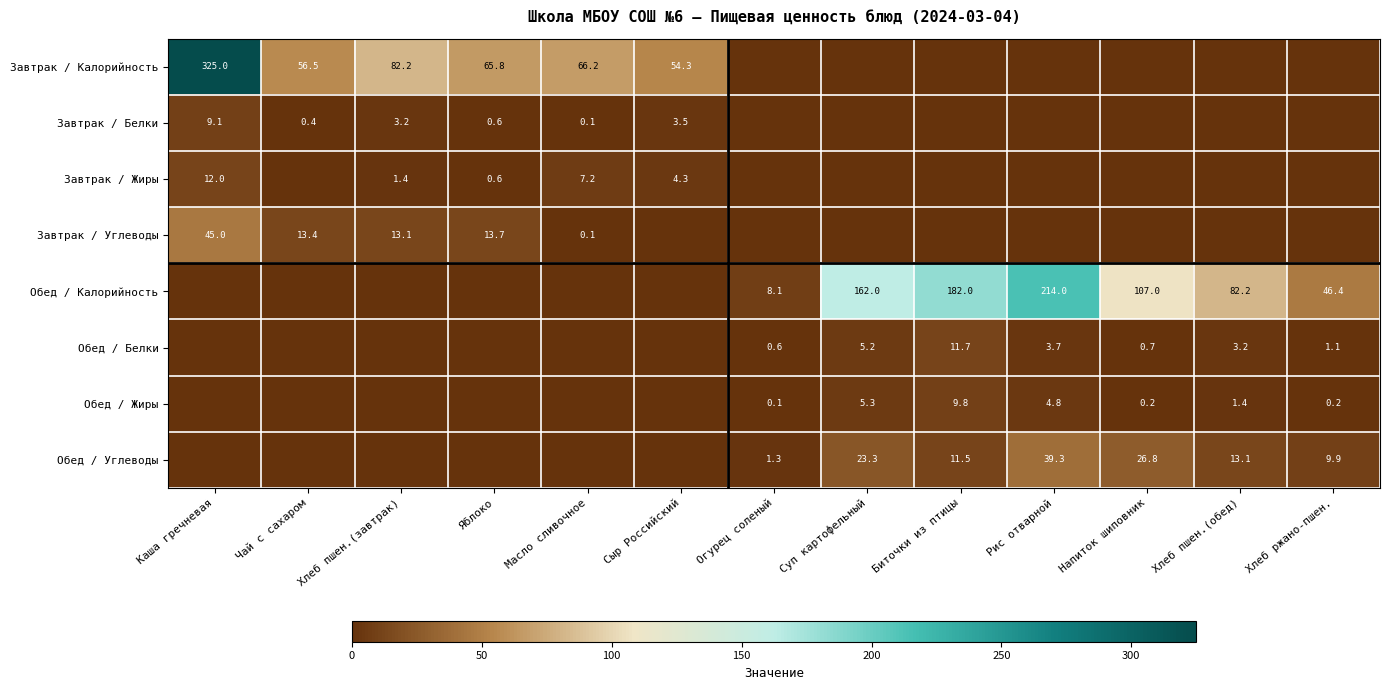

The value of Обед / Калорийность at Огурец соленый is 8.1. True or false?

True